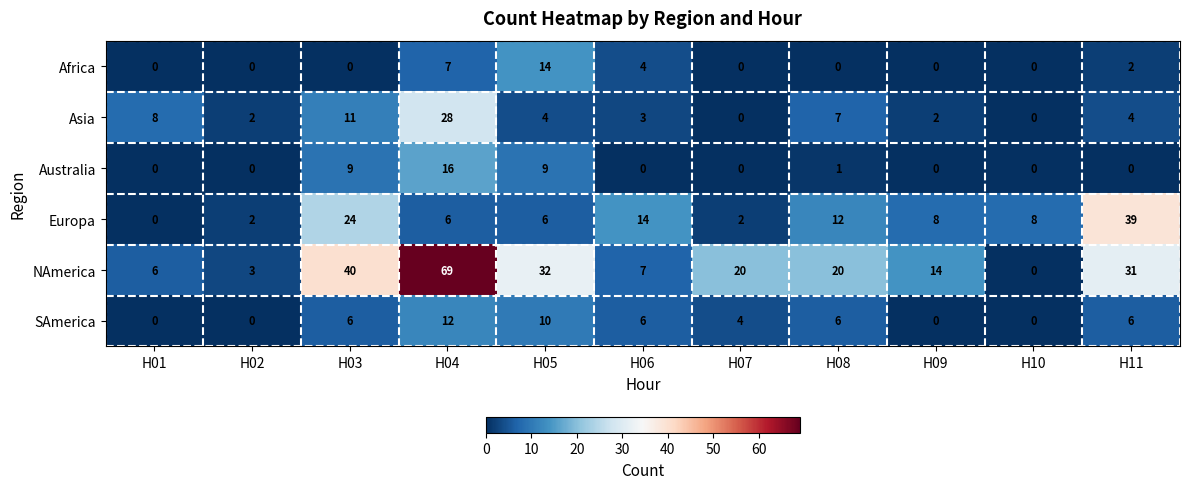

The value of Europa at H04 is 6. True or false?

True